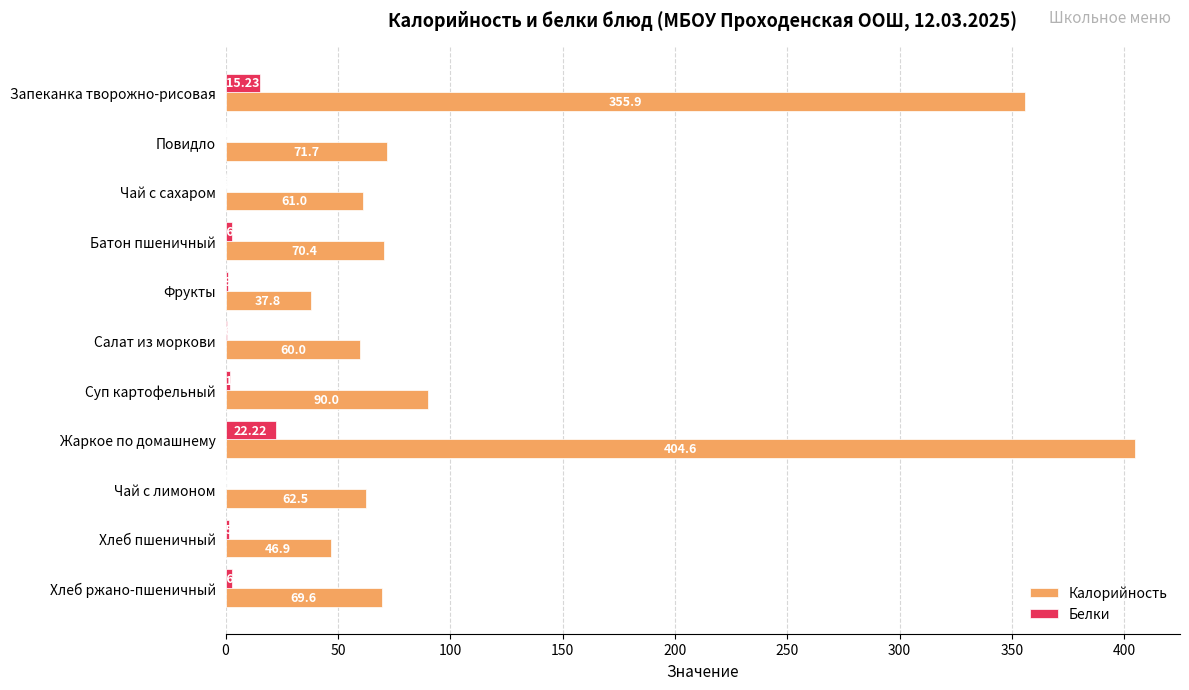

Which label corresponds to the largest value in the chart?

Жаркое по домашнему